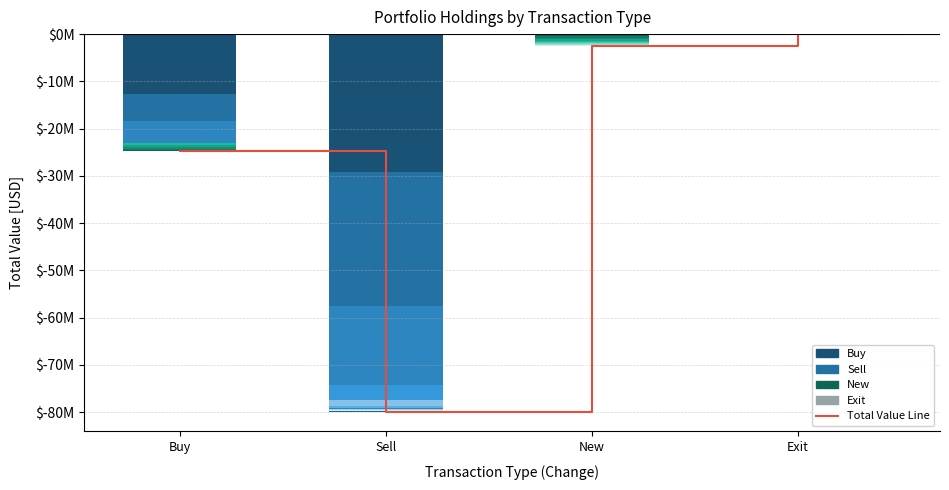

Are the bars horizontal?

No